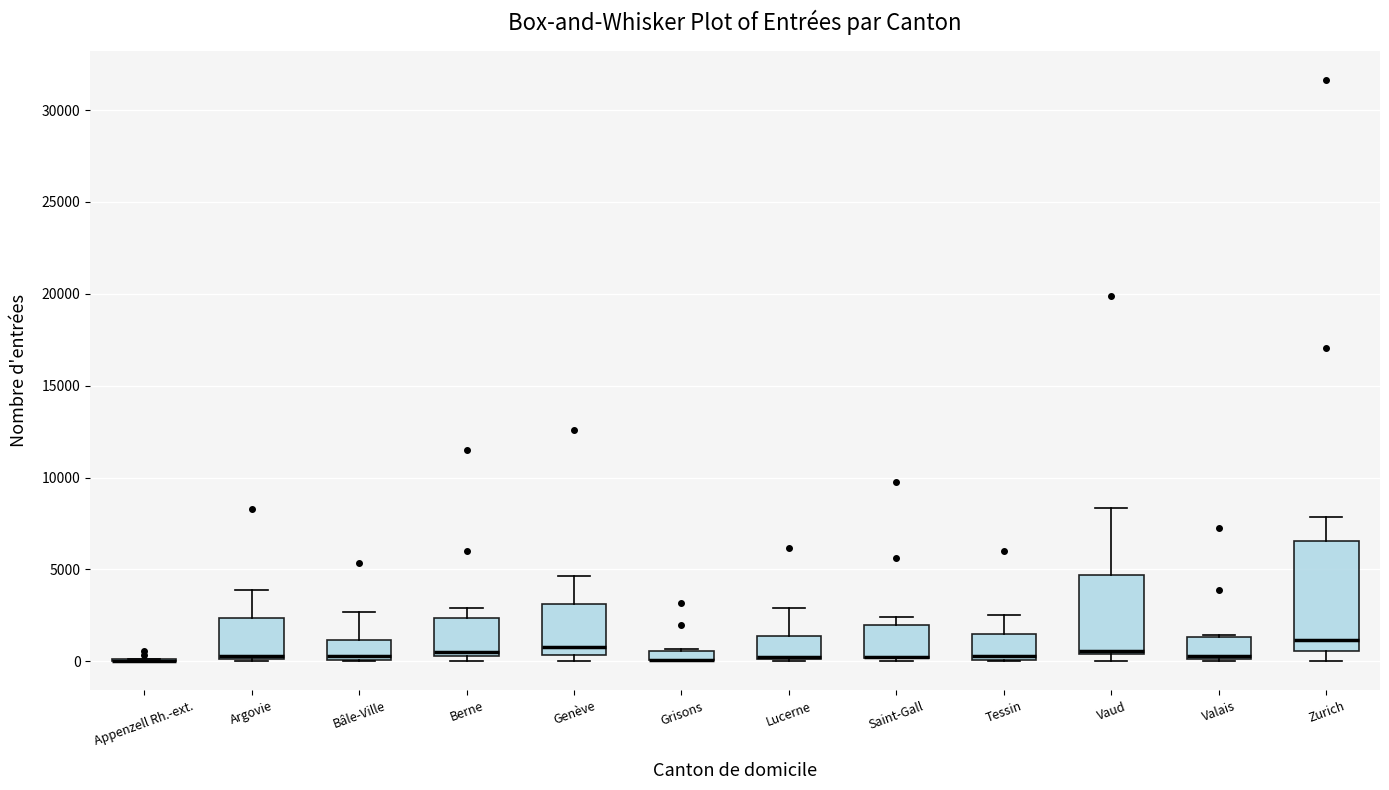

Which box is the tallest, from its lower edge to its upper edge?

Zurich